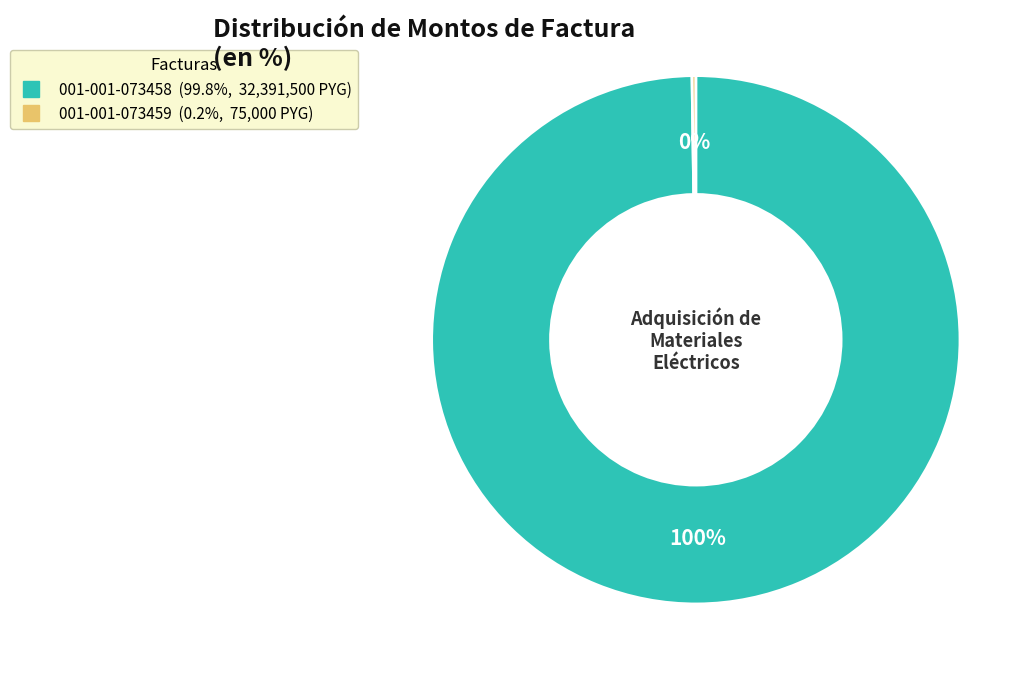

Which category has the biggest portion of the pie?

001-001-073458